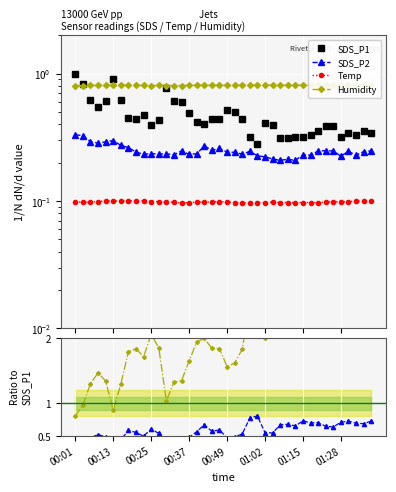

Is the value of SDS_P1 at 01:28 greater than the value of SDS_P2 at 15?

Yes